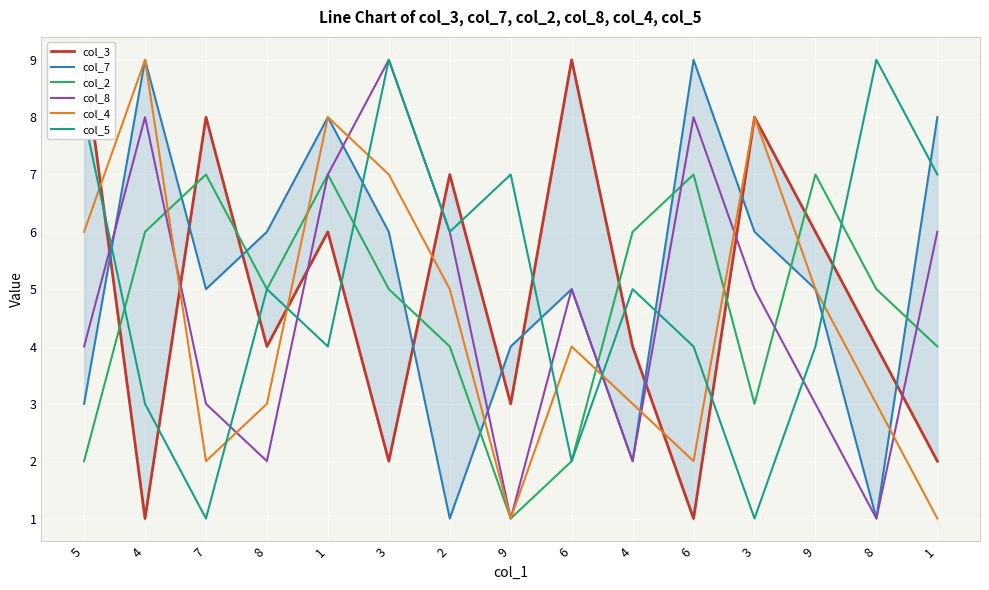

True or false: col_4 has more than 1 interior local peaks.

True